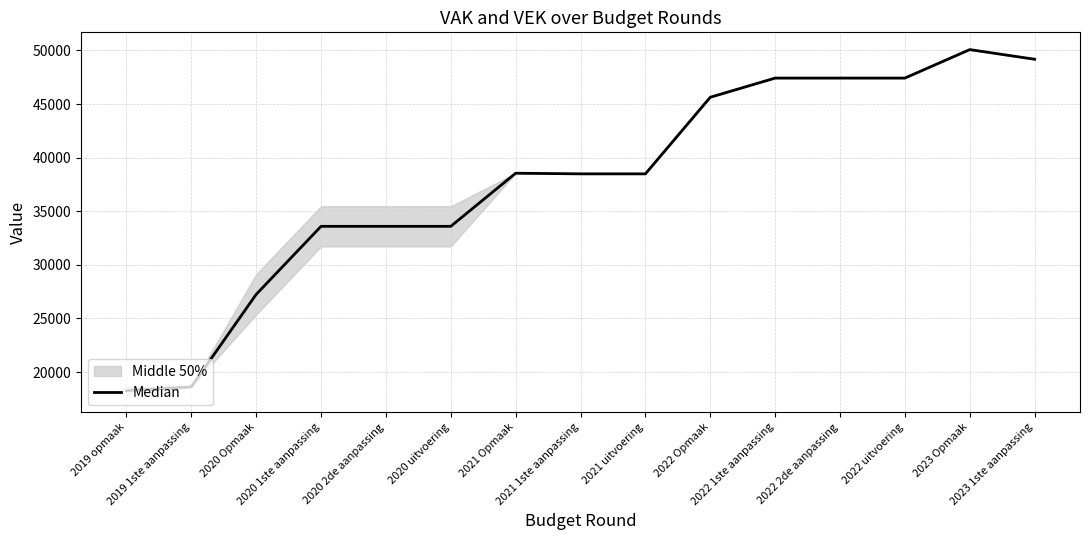

True or false: the data shows 87604.6 at 2023 Opmaak.

False